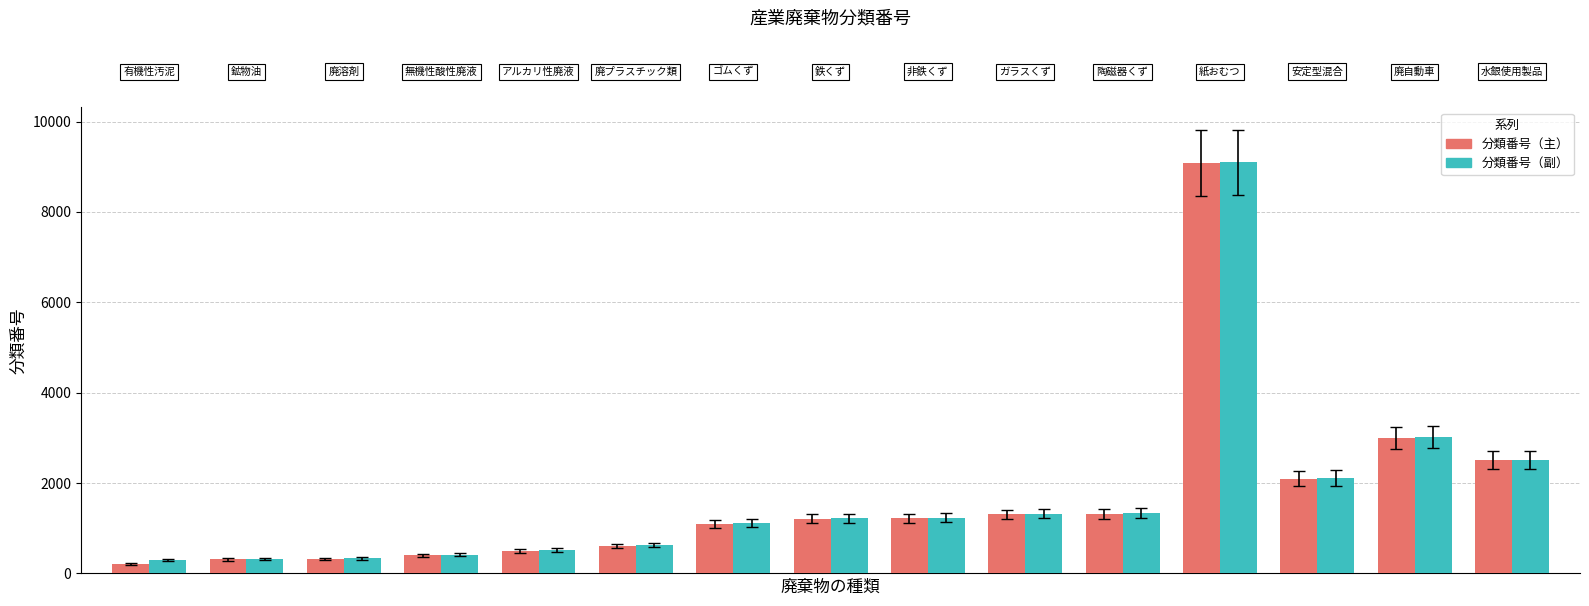

At how many categories does at least one series exceed 1477?

4